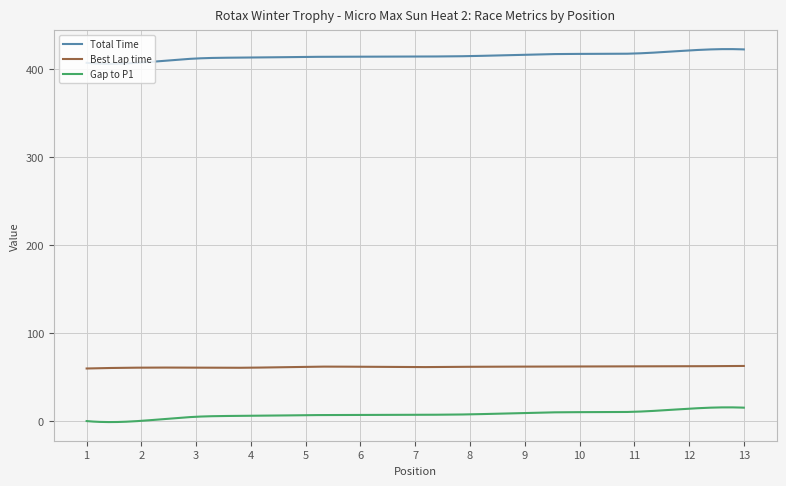

Which series has the largest total across all categories?

Total Time